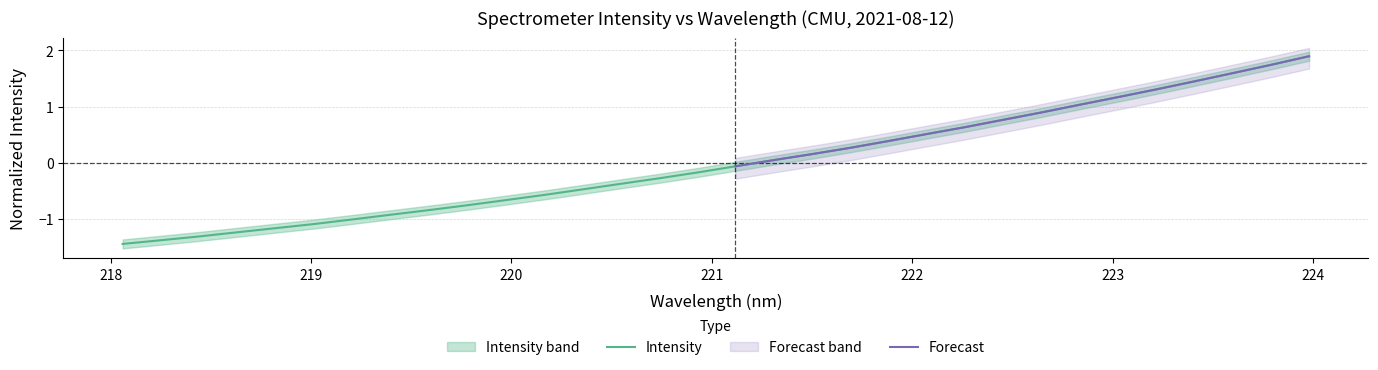

How many data points are less than 0?

17